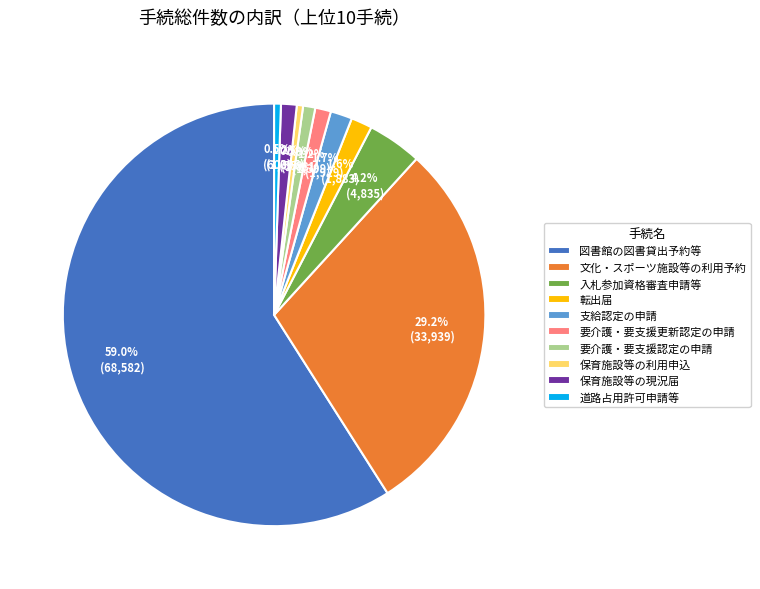

To the nearest percent, what is the average slice percentage?

10%